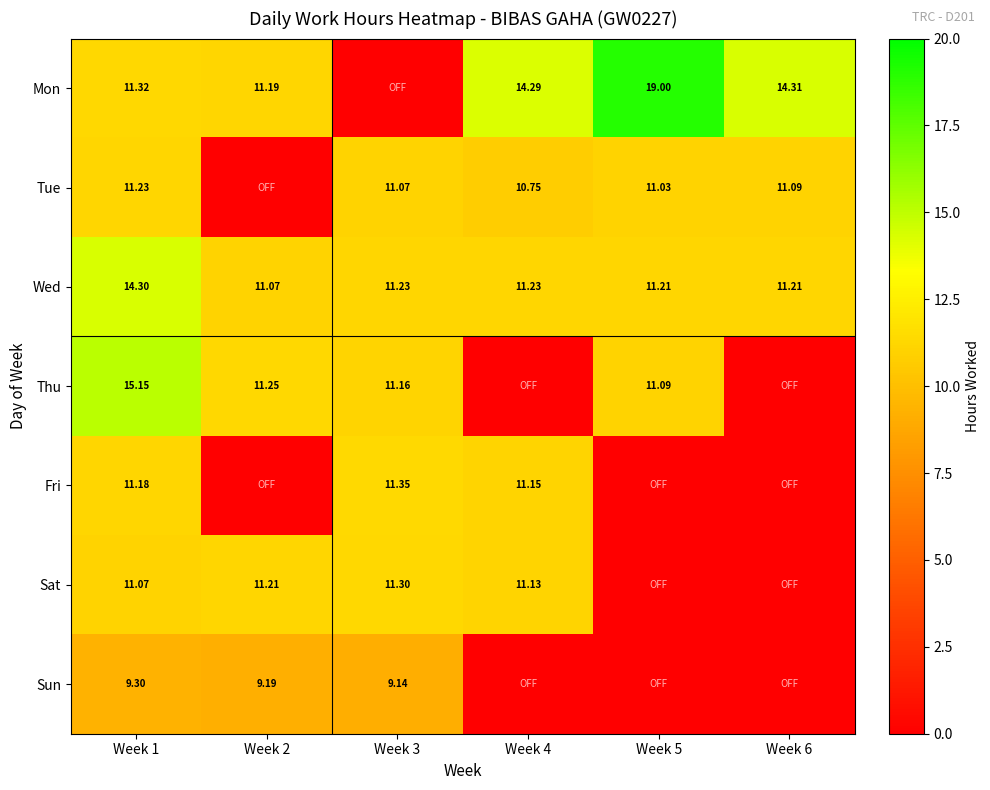

Which category has the highest value in the Sun series?

Week 1